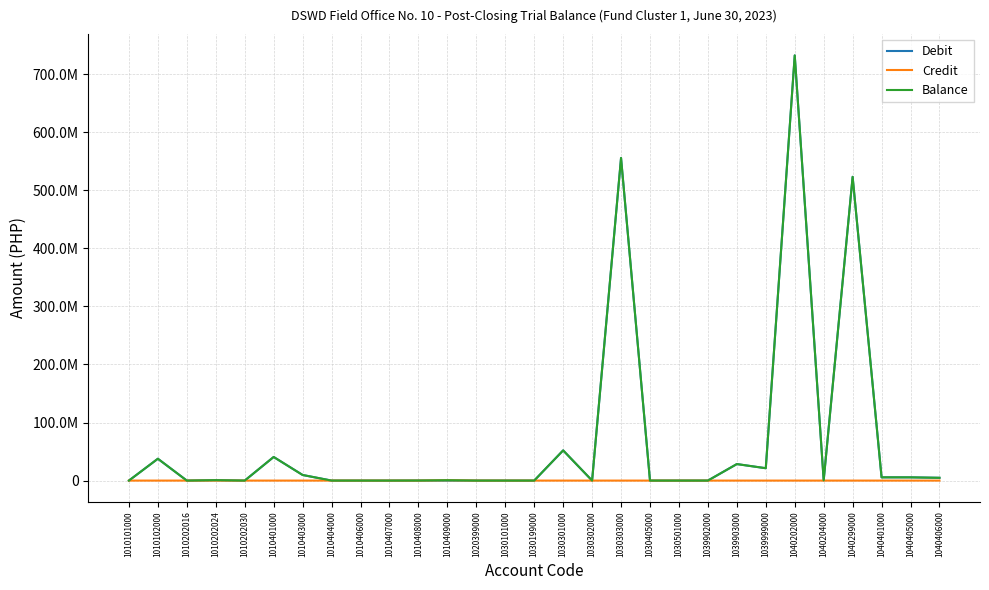

What are all the series names shown in the legend?

Debit, Credit, Balance